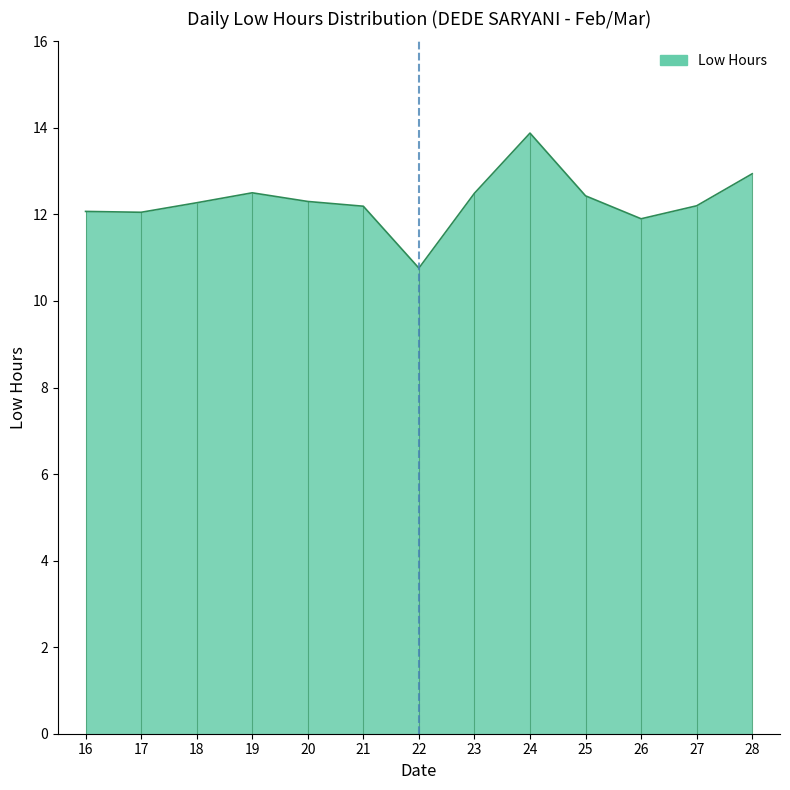

Approximately how many times larger is the value at 21 compared to 25?

1.0